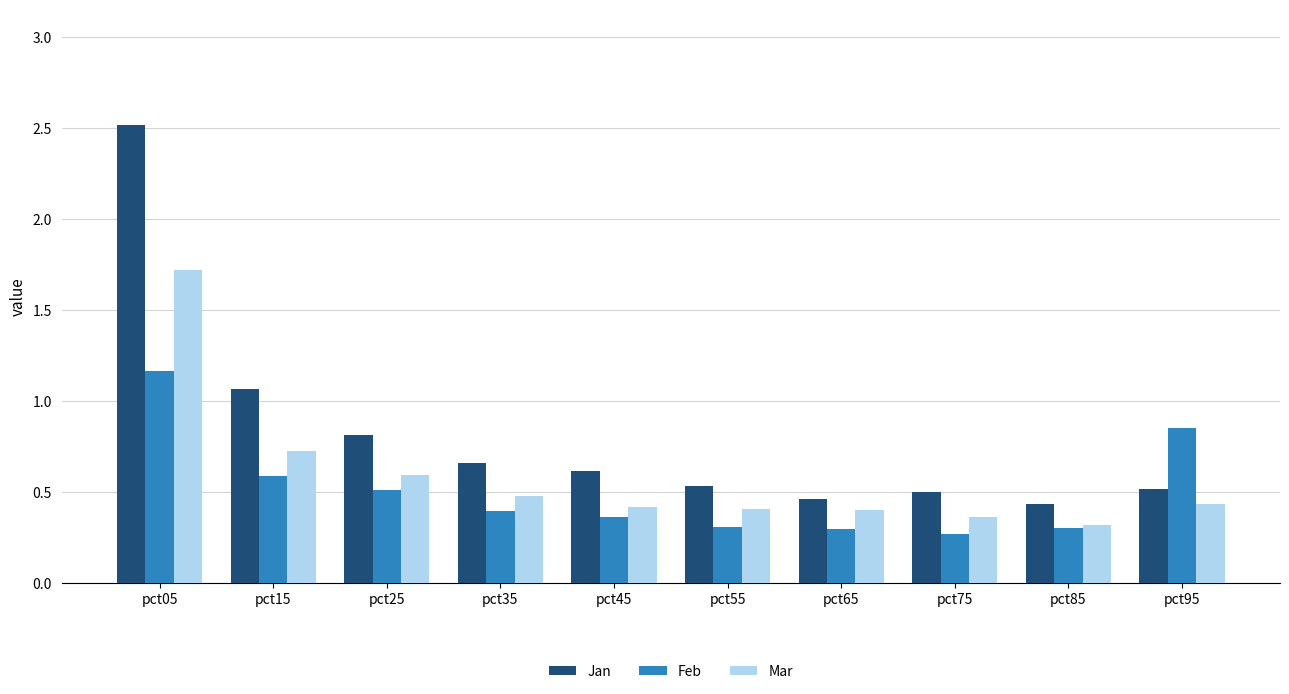

True or false: Feb has a value of 0.3 at pct65.

True